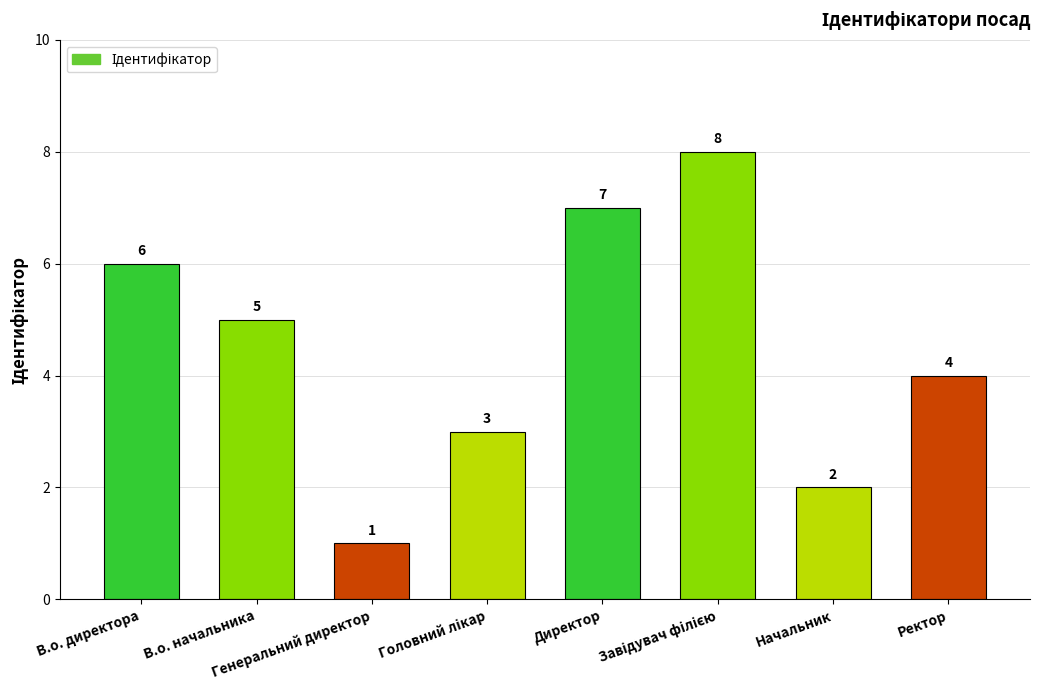

Approximately how many times larger is the value at Ректор compared to Начальник?

2.0